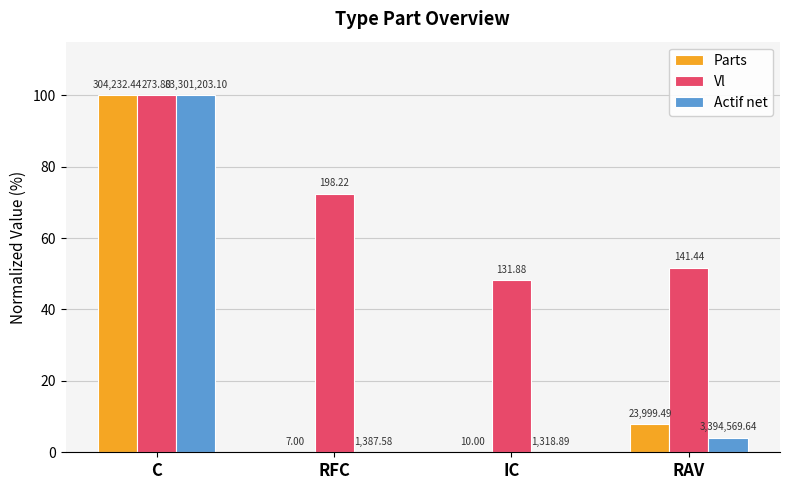

Does the chart contain stacked bars?

No